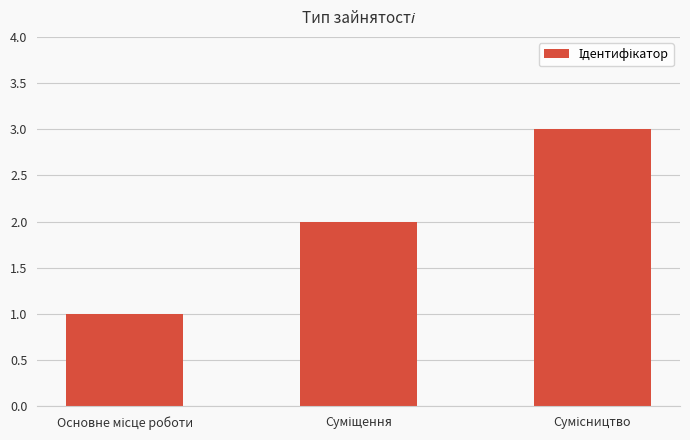

What is the greatest value displayed?

3